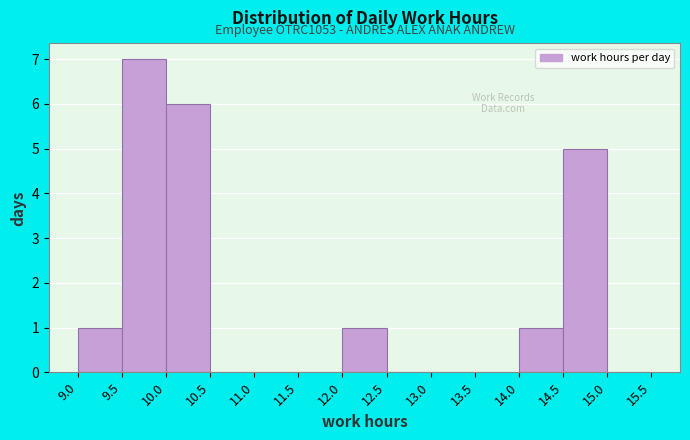

Which range on the x-axis has the tallest bar?

9.5 to 10.0